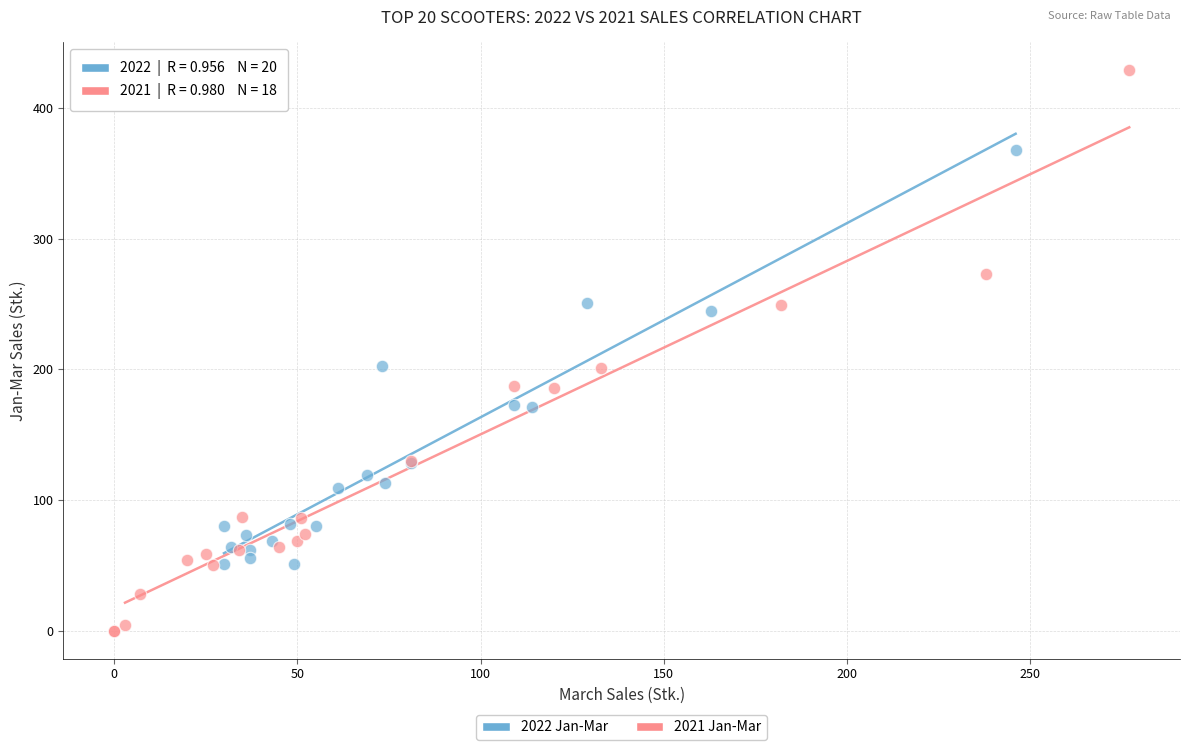

Which series contains the highest Y value?

2021 Jan-Mar